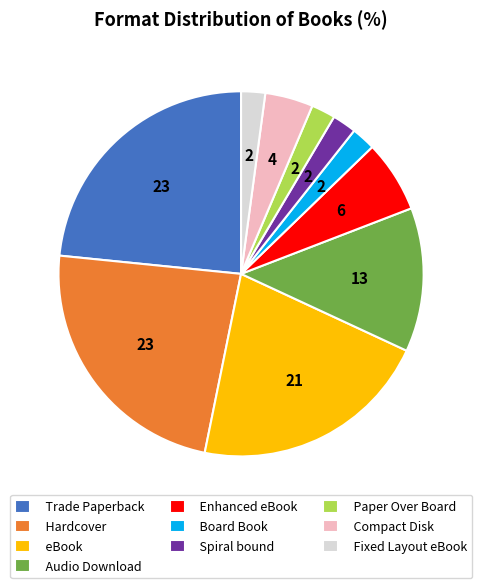

Between Hardcover and Audio Download, which is larger?

Hardcover